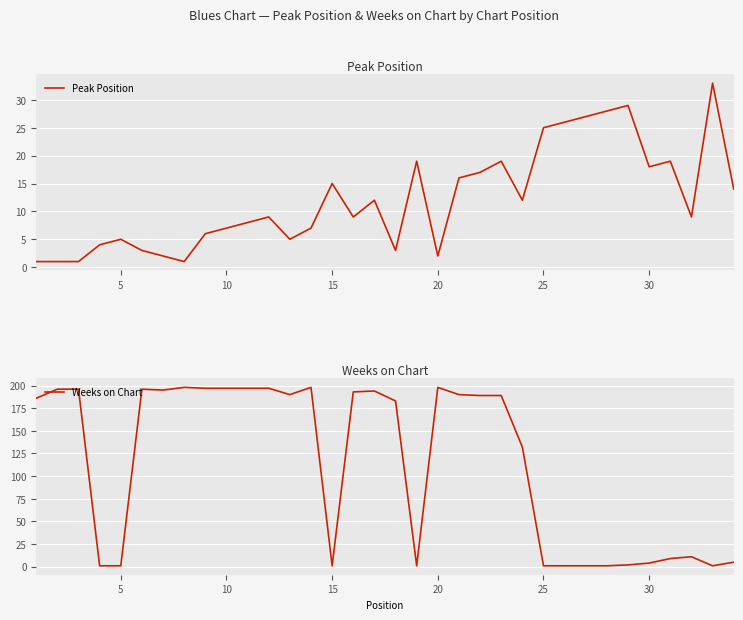

How many data points does each series have?

34